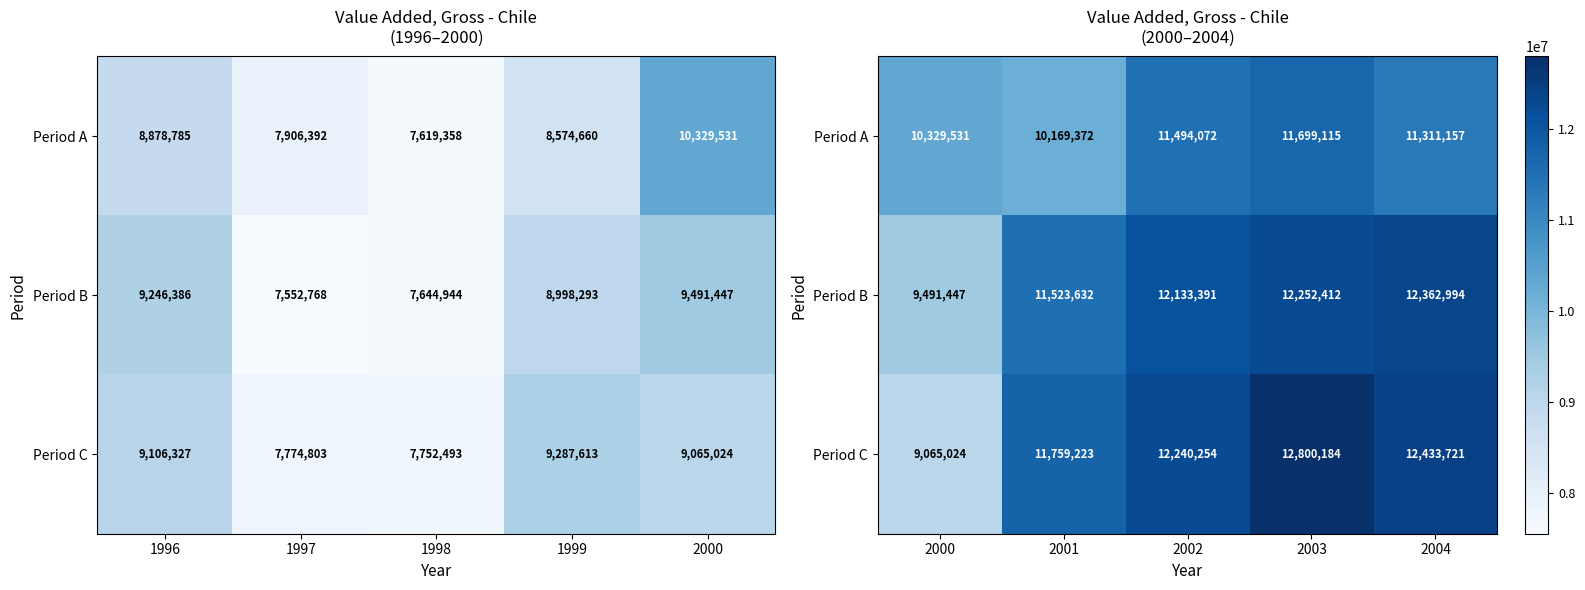

What is the average value of the Period C series?

11659681